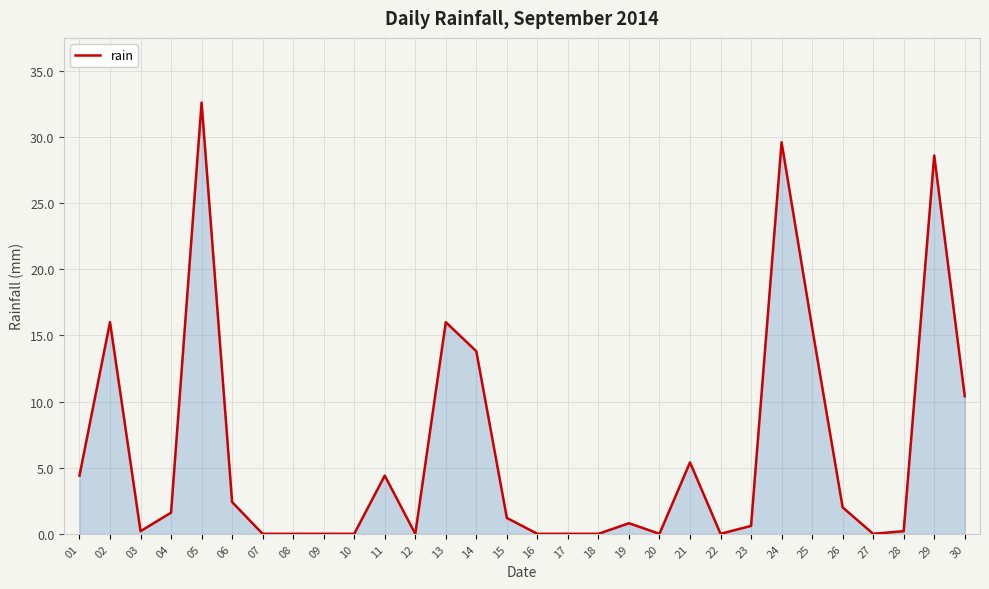

What is the greatest value displayed?

32.6